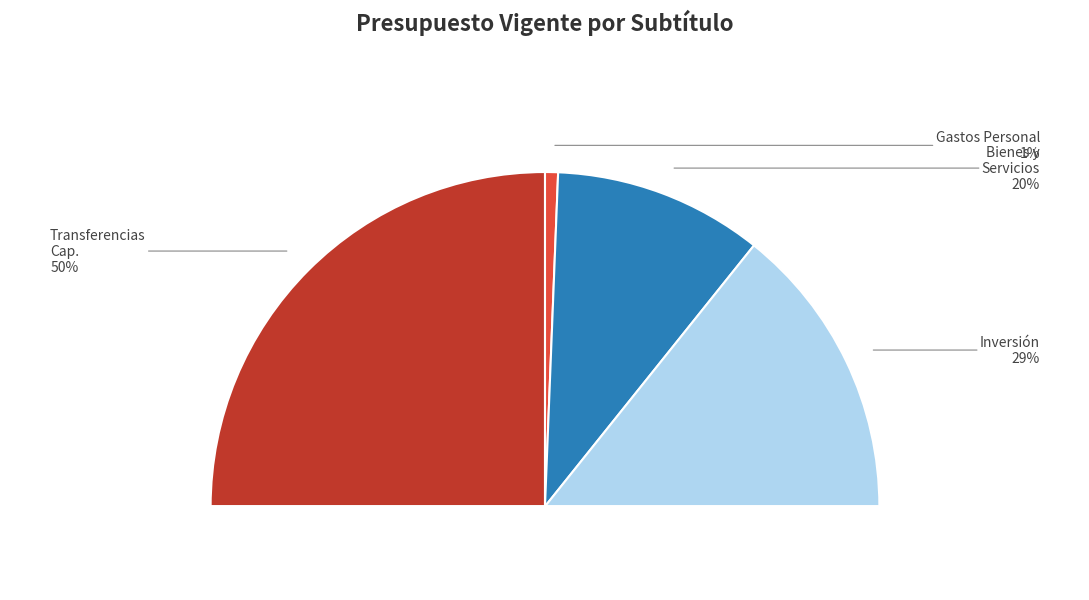

What percentage is the GASTOS EN PERSONAL slice, to the nearest percent?

1%